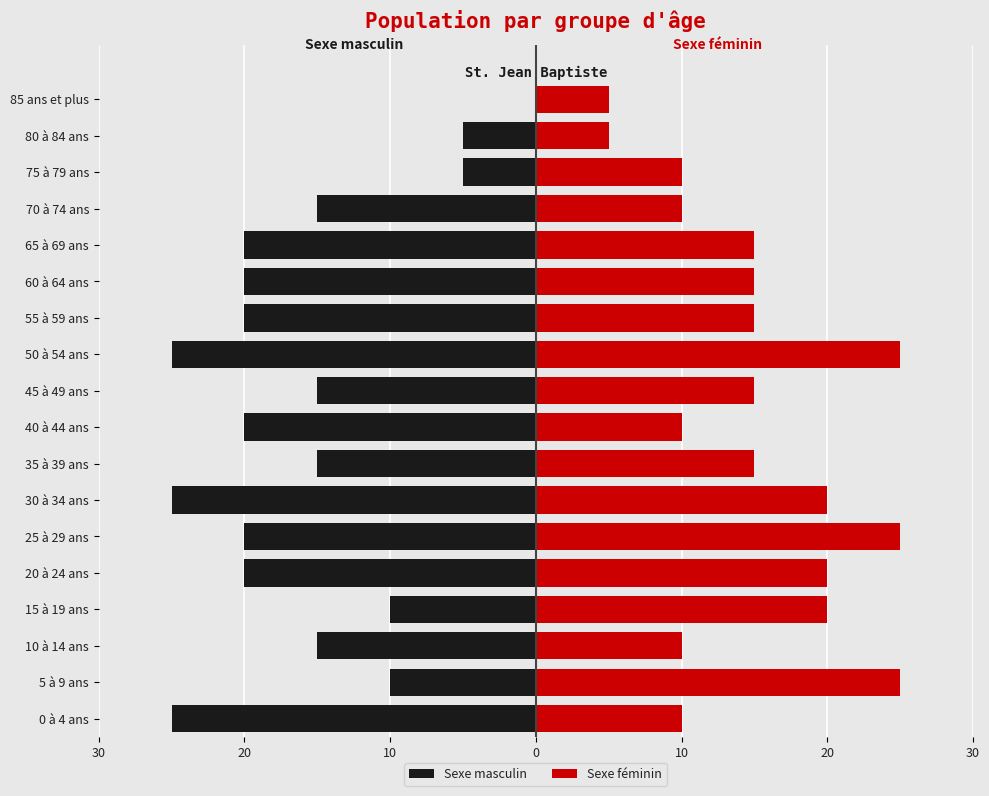

The value of Sexe masculin at 35 à 39 ans is -8. True or false?

False